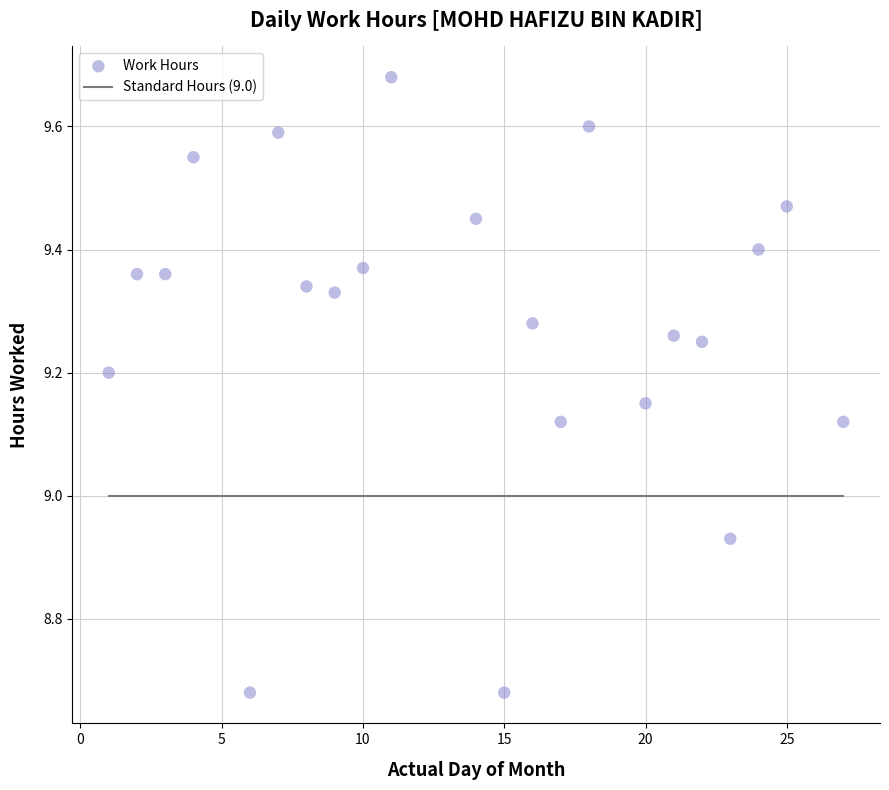

What is the range of X values (max minus min)?

26.0